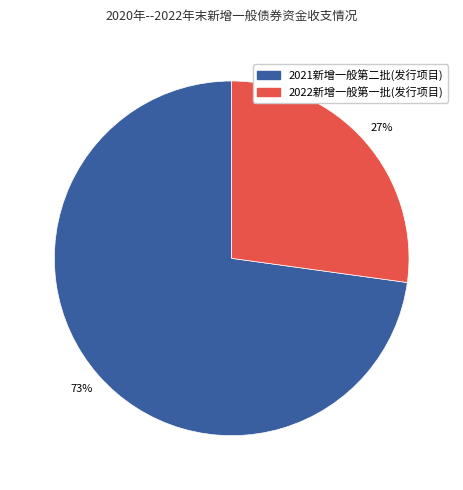

To the nearest percent, what portion does 2022新增一般第一批(发行项目) represent?

27%